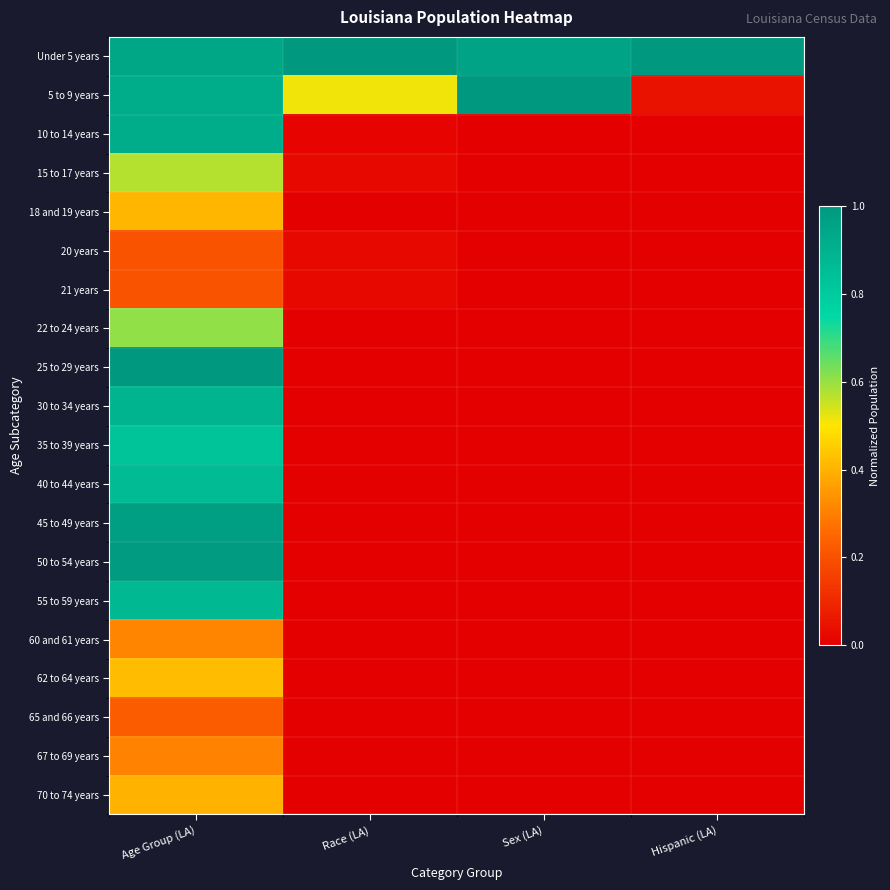

Which series has the largest total across all categories?

Under 5 years